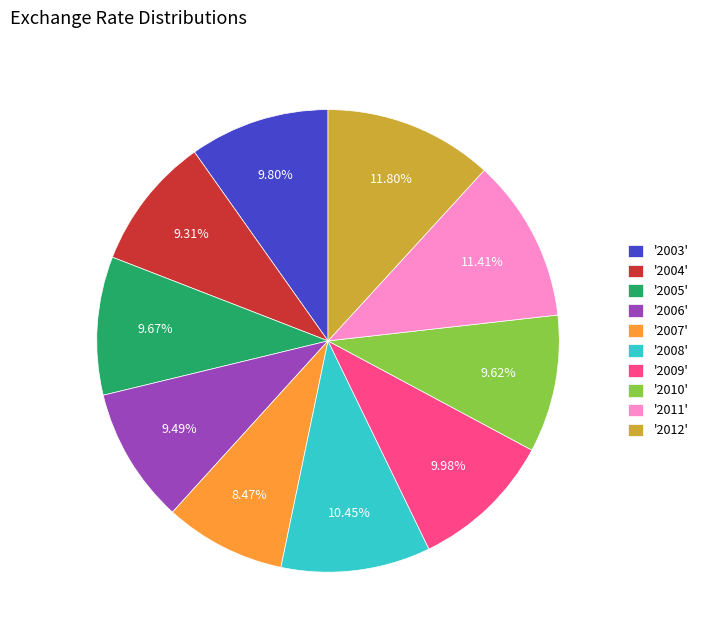

Count the number of slices in the pie.

10